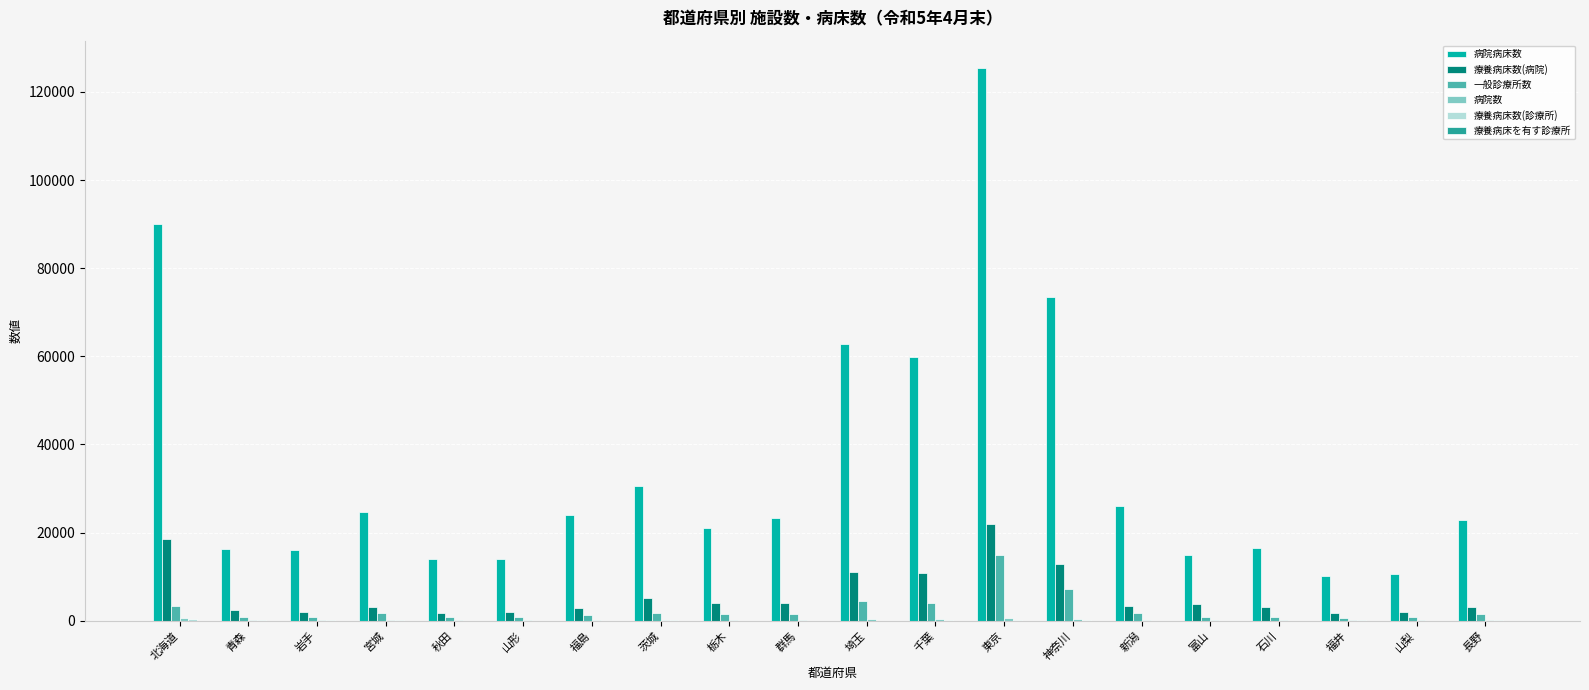

Which series changed the most between 東京 and 富山?

病院病床数